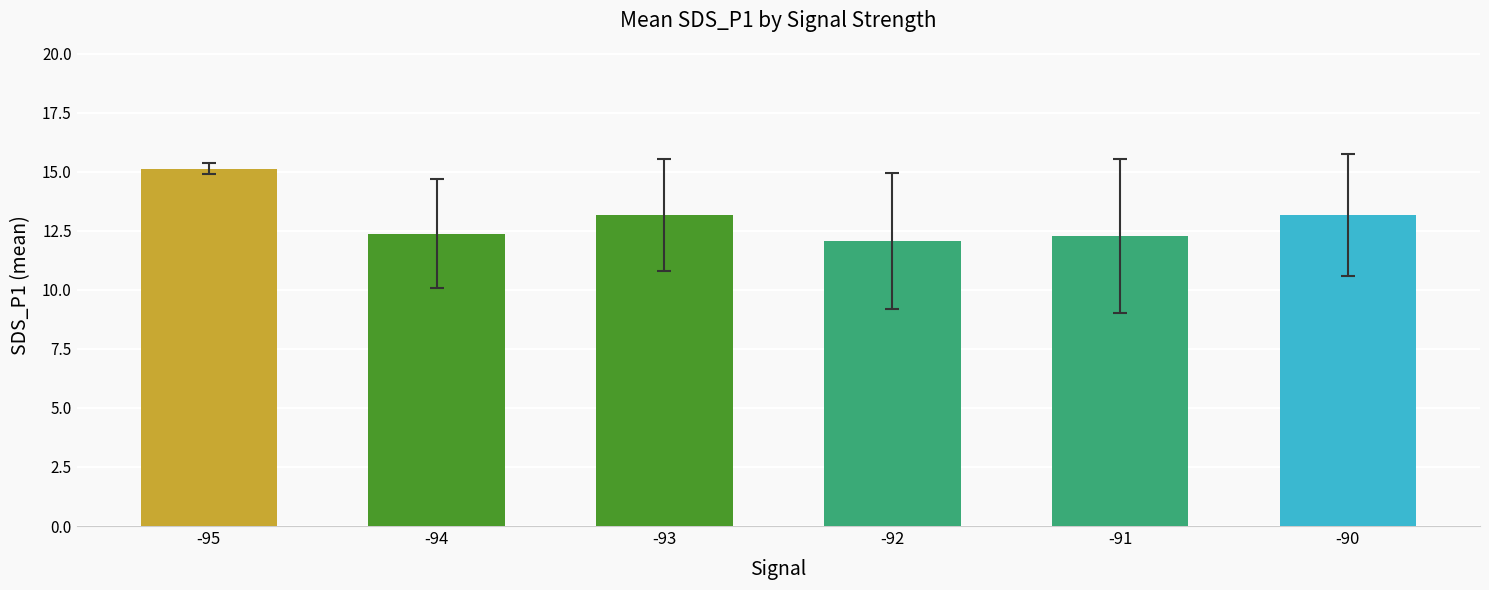

What is the difference between the values at -93 and -94?

0.8